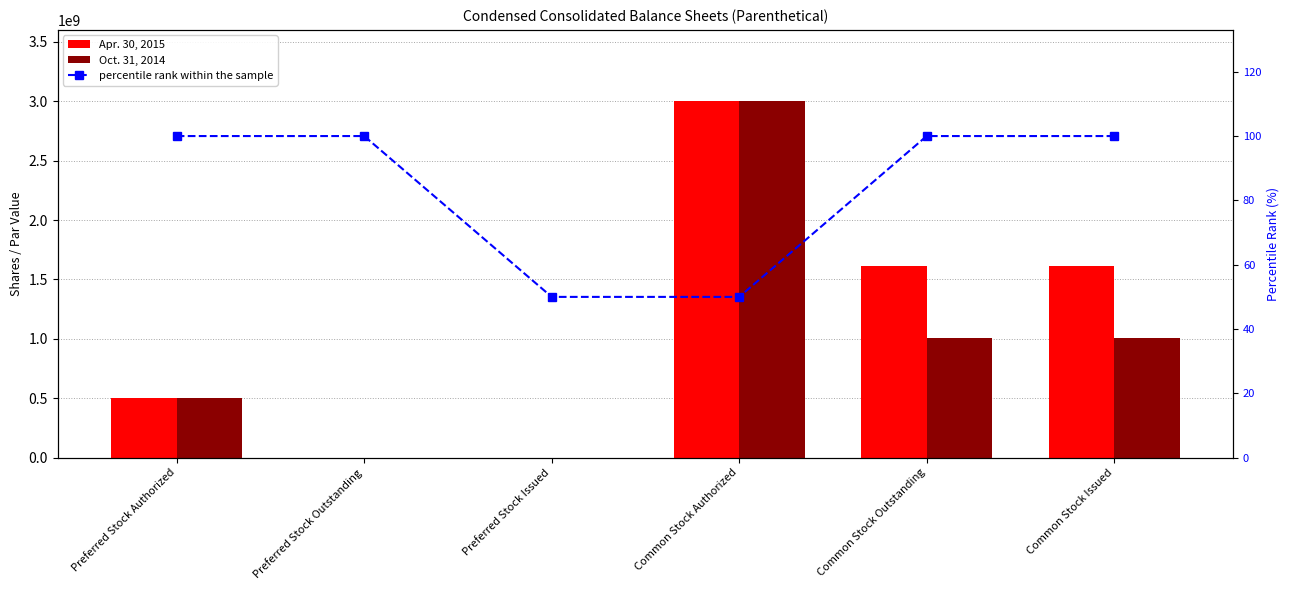

What is the lowest value of the percentile rank within the sample series?

50